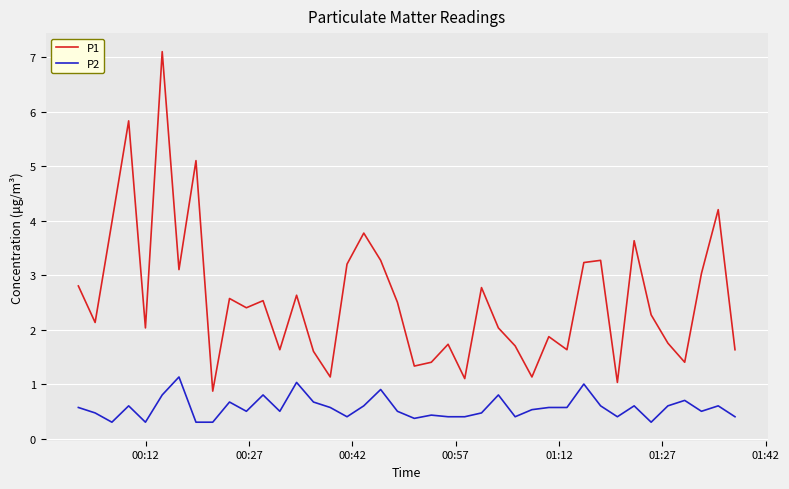

Does the chart have visible grid lines?

Yes